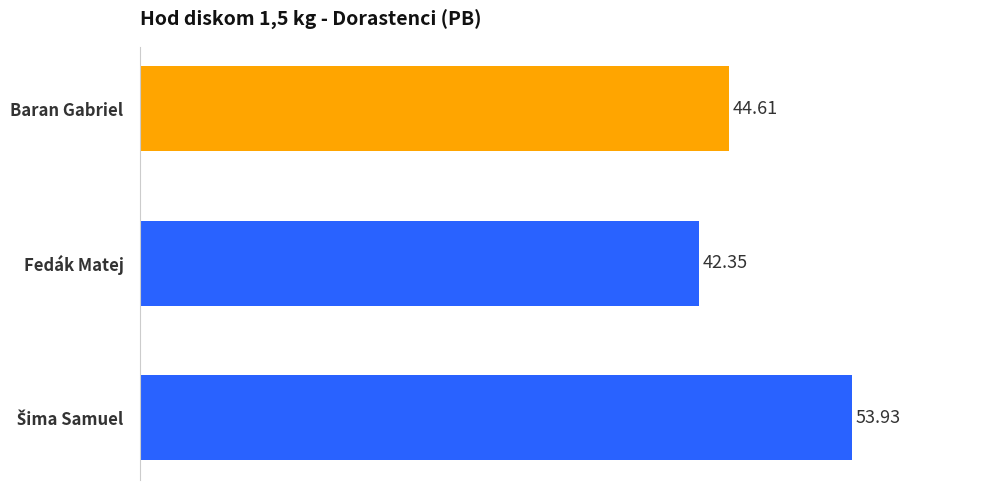

Between Baran Gabriel and Fedák Matej, which is larger?

Baran Gabriel